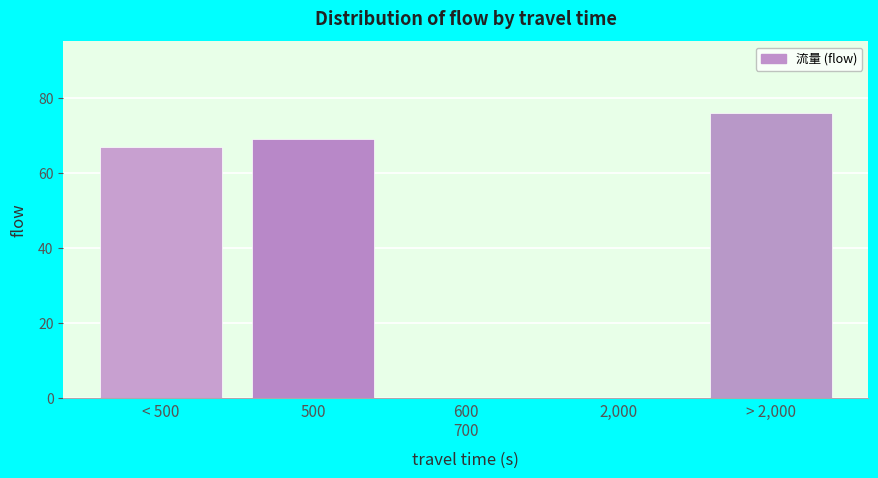

What is the sum of all values?

212